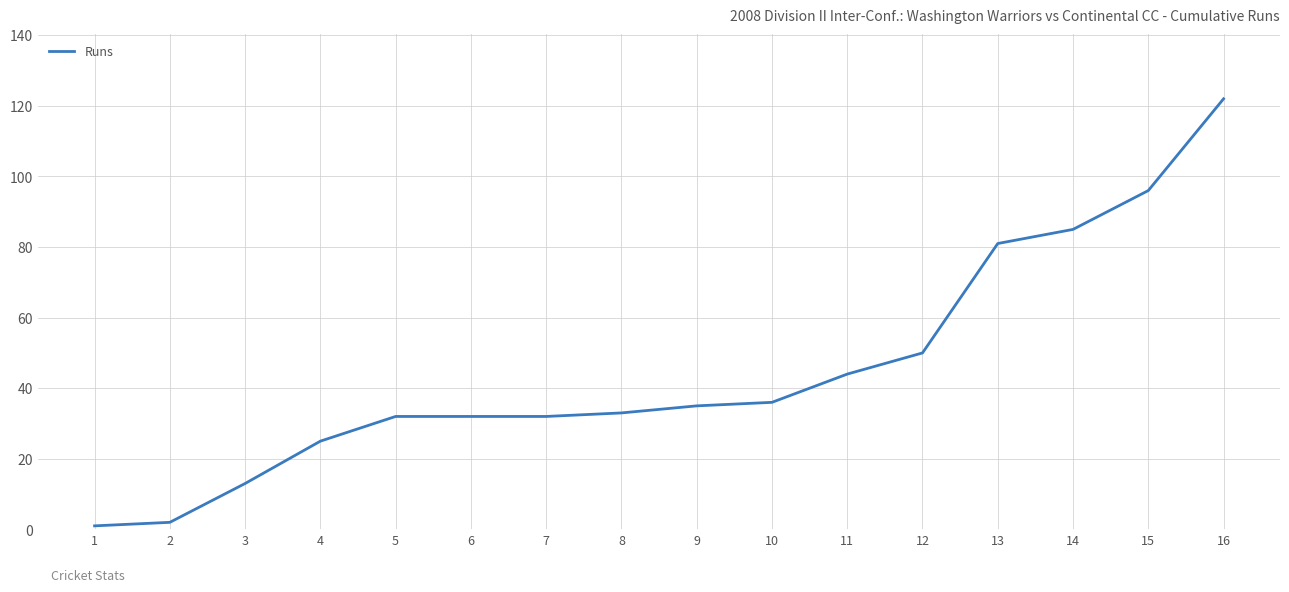

Which category has the highest value across all series?

16